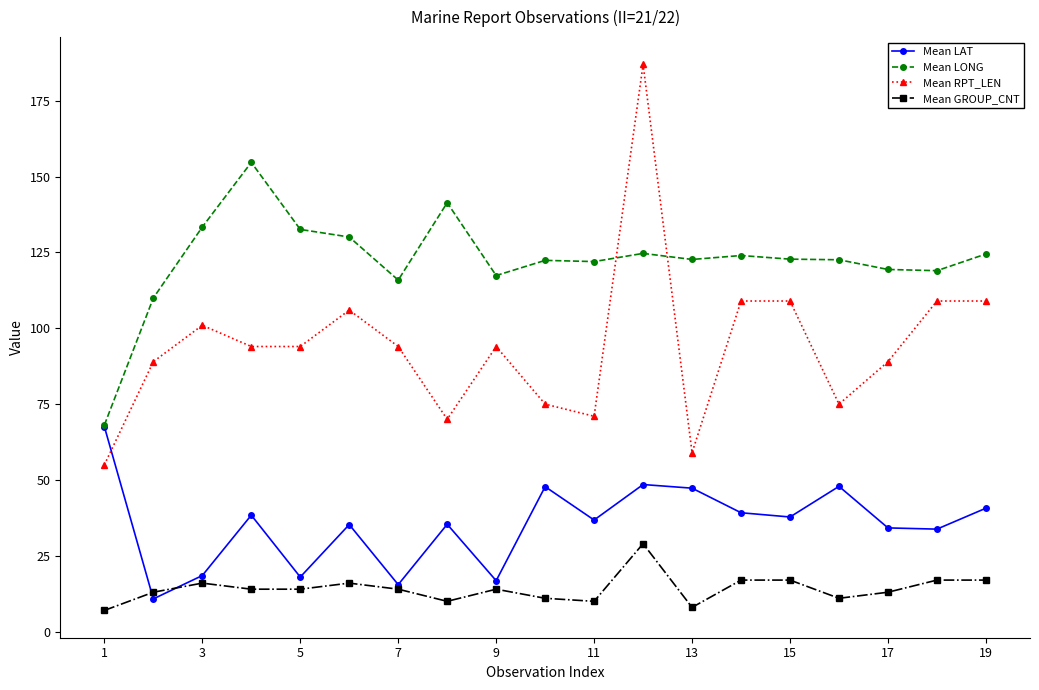

Which series has the largest total across all categories?

Mean LONG